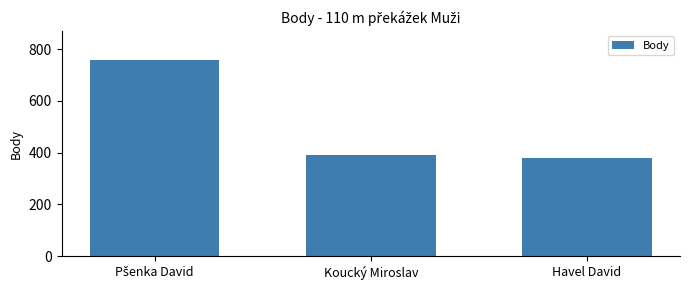

Read the value at Havel David, to the nearest 10.

380